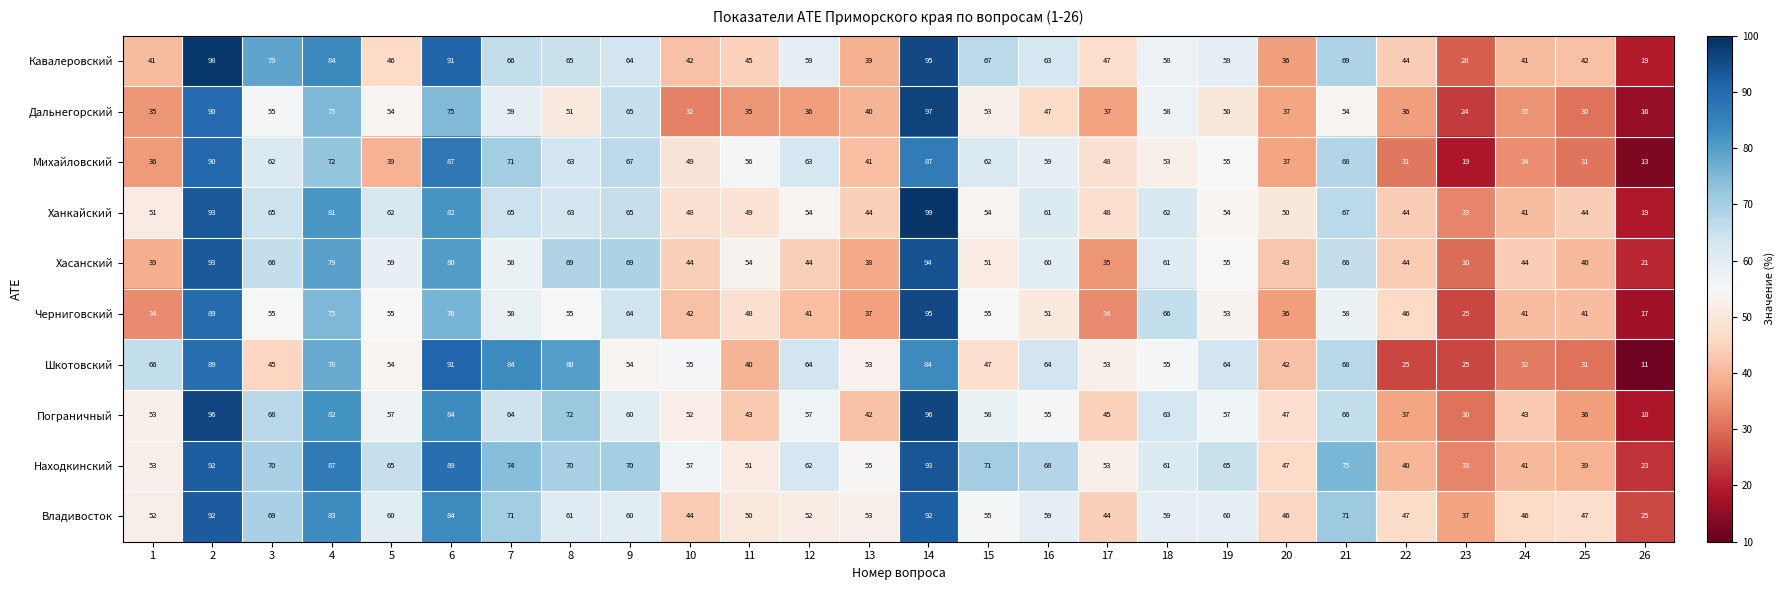

What is the spread (max minus min) of values at 12?

28